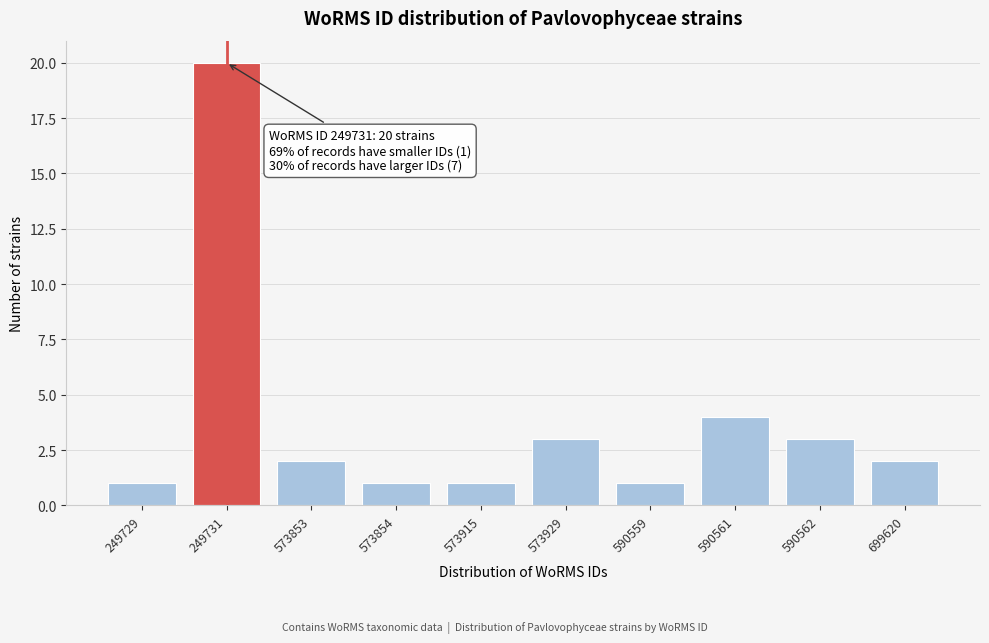

Reading right to left, transcribe all the data shown in this chart.

699620=2	590562=3	590561=4	590559=1	573929=3	573915=1	573854=1	573853=2	249731=20	249729=1